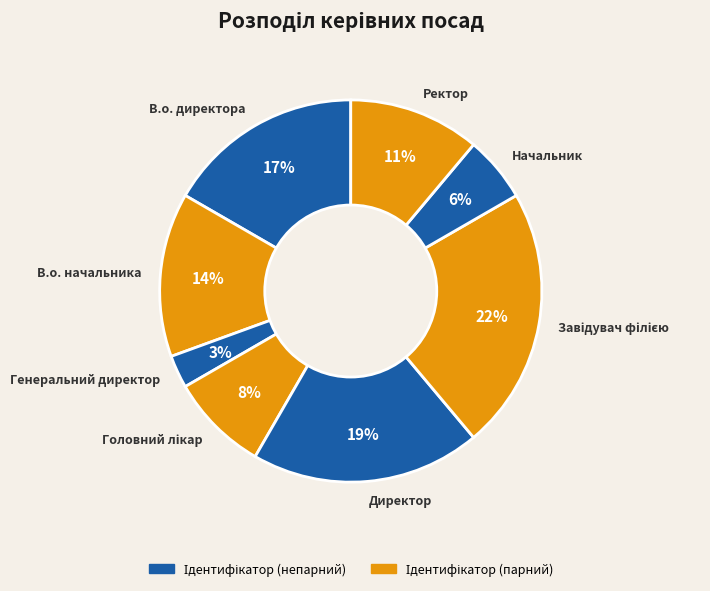

Is the sum of Директор and Генеральний директор greater than half?

No